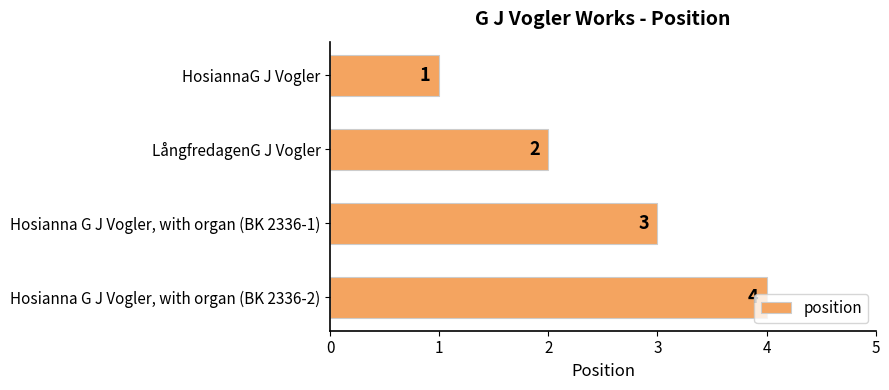

How many values are between 2 and 4?

3